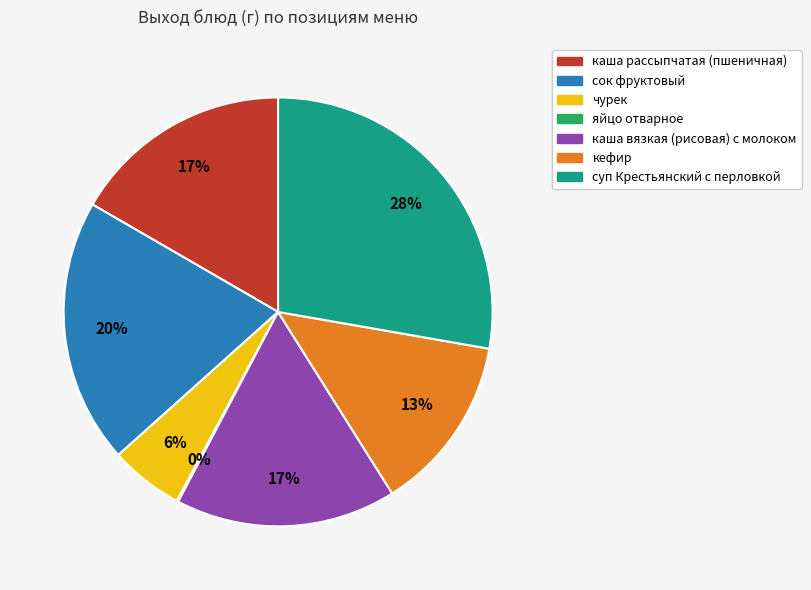

Is it true that каша рассыпчатая (пшеничная) is 5% of the pie?

False